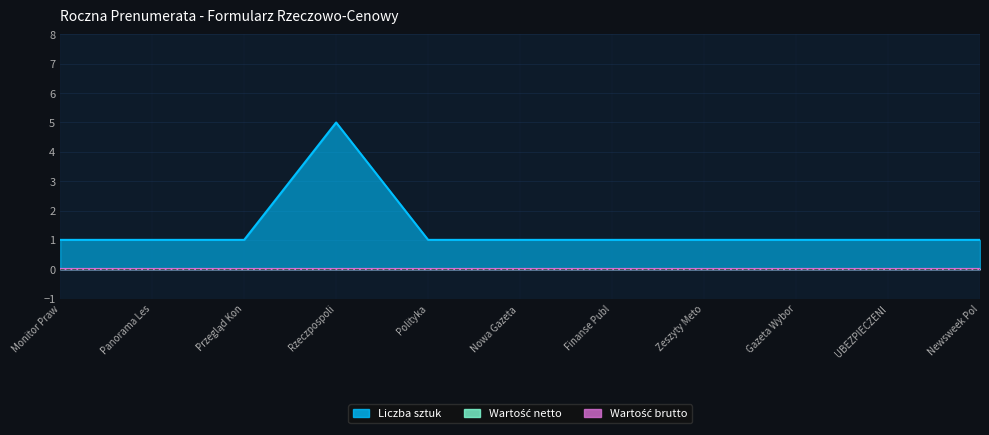

Which category has the highest value across all series?

Rzeczpospolita